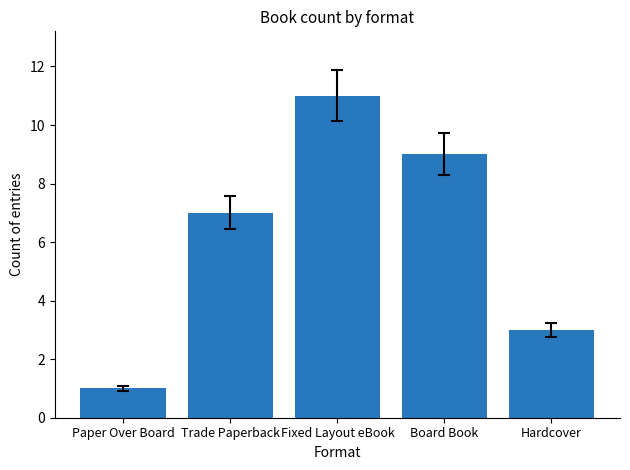

List the labels in order of value, smallest first.

Paper Over Board, Hardcover, Trade Paperback, Board Book, Fixed Layout eBook